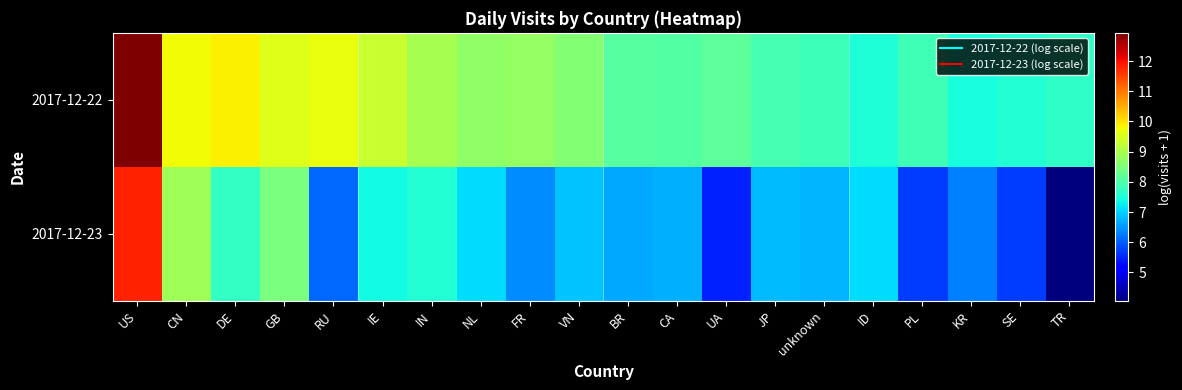

At which category is the sum across all series the highest?

US